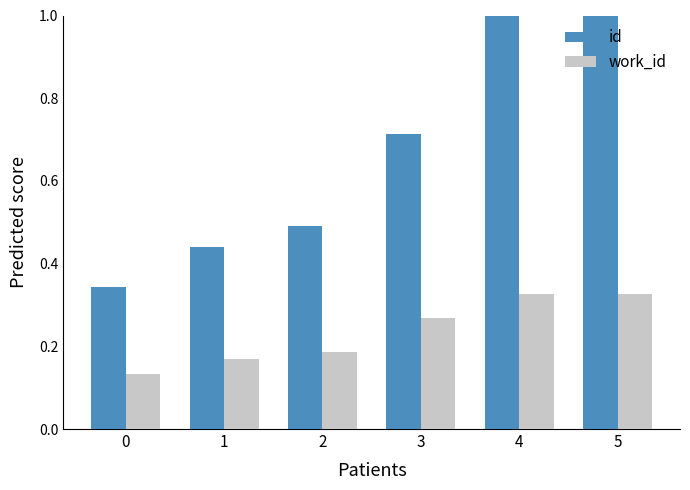

Is it true that id equals 0.7 at 2?

False